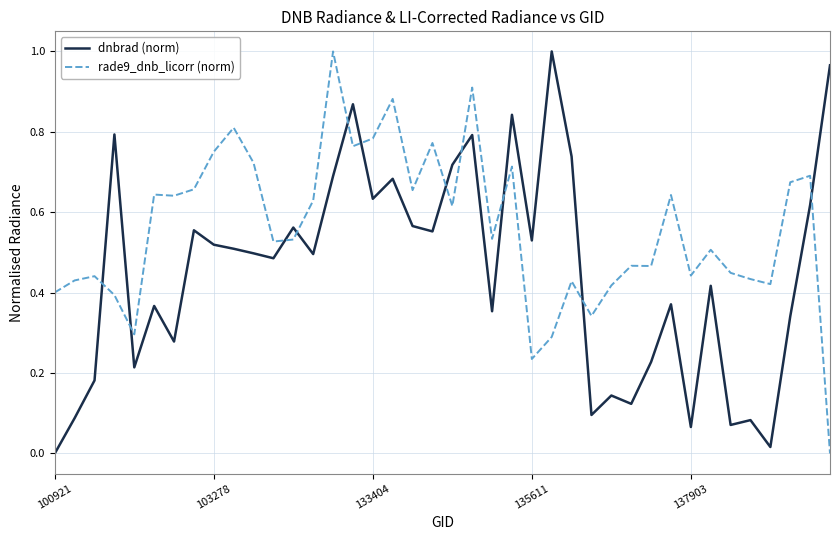

List the series in order of their overall mean, lowest first.

dnbrad (norm), rade9_dnb_licorr (norm)